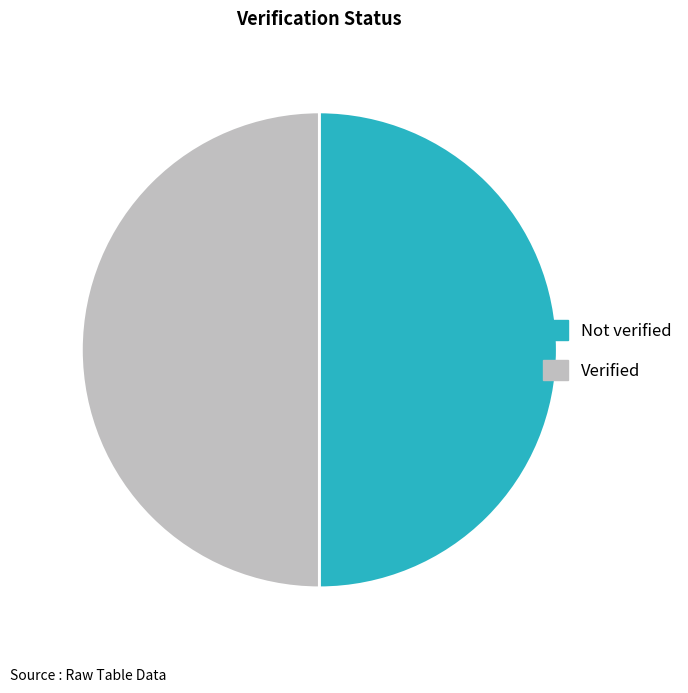

Approximately how many times larger is the value at Not verified compared to Verified?

1.0